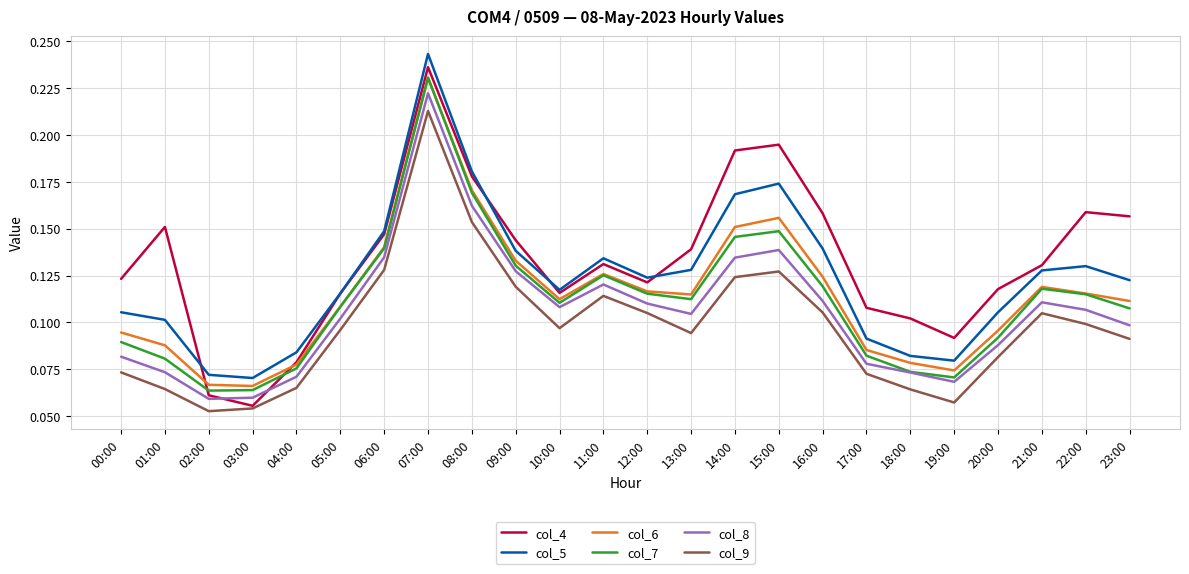

True or false: col_7 has more than 2 points higher than both neighbors.

True